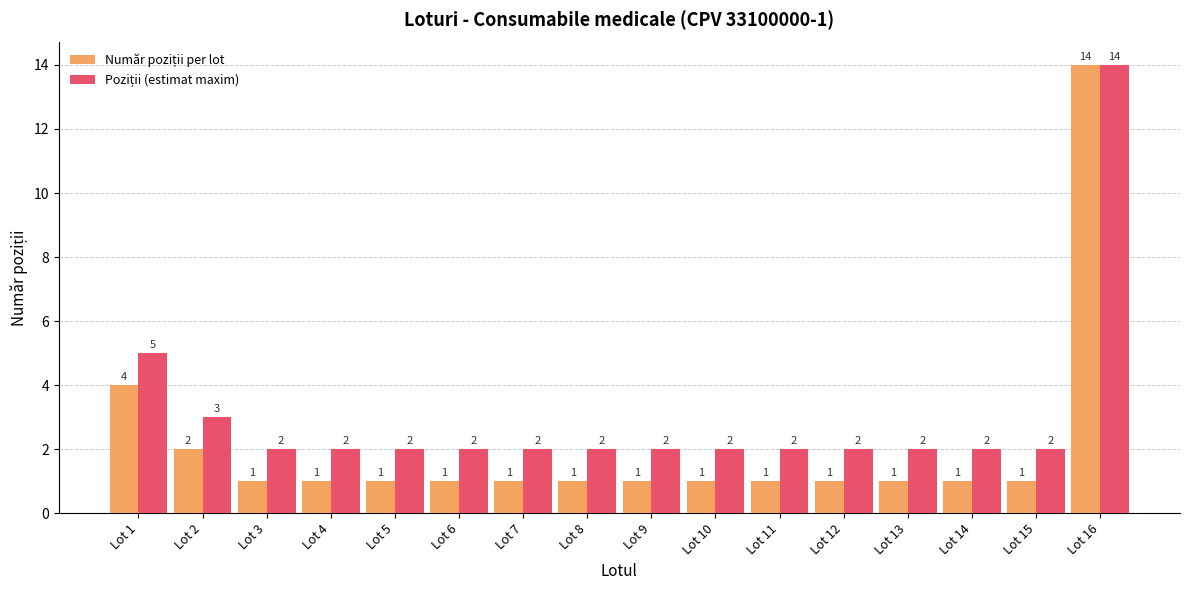

What is the greatest value displayed?

14